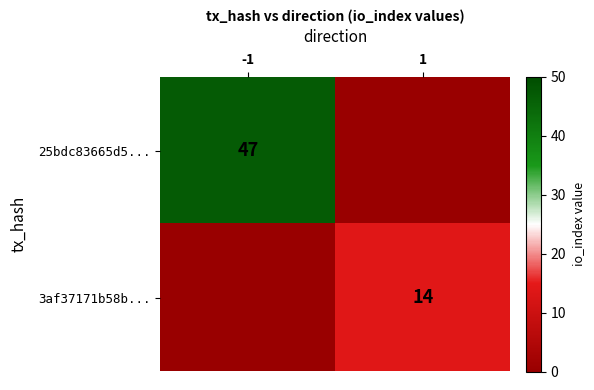

At how many categories does at least one series exceed 24?

1